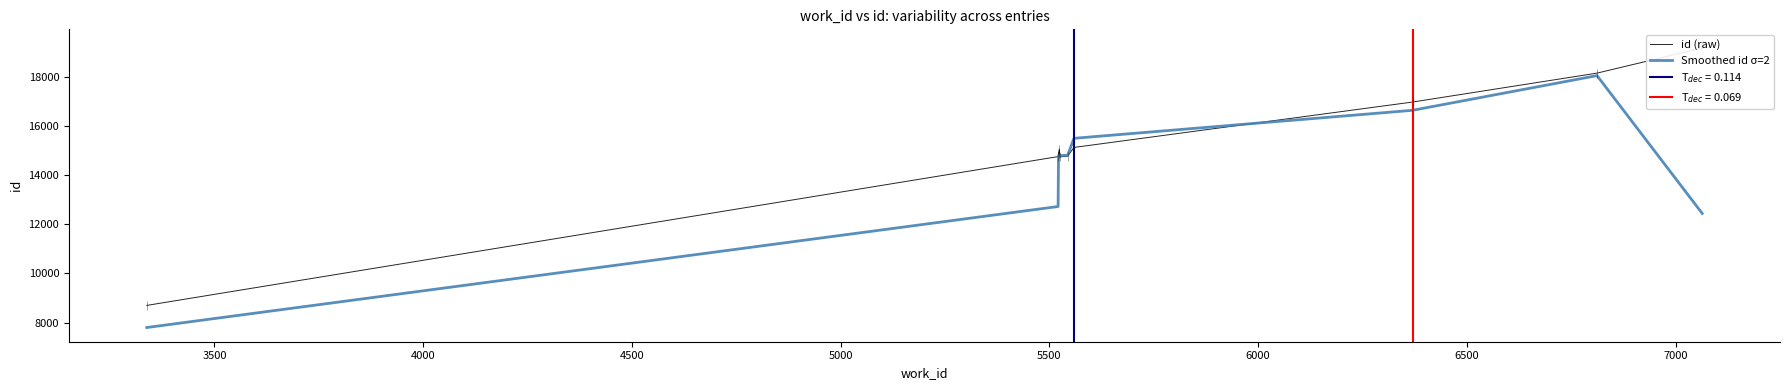

What is the highest value of the Smoothed id σ=2 series?

18057.0